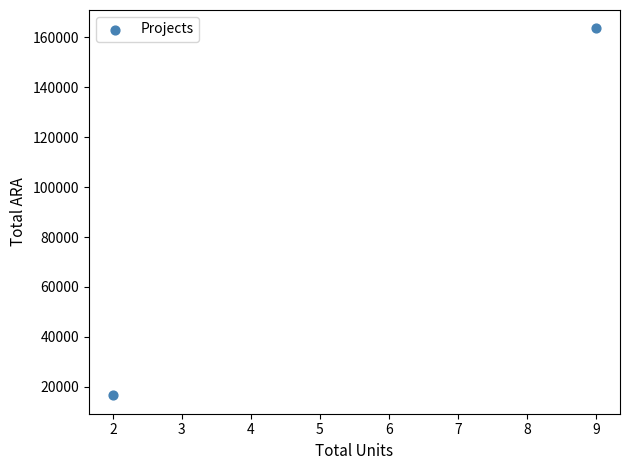

What is the range of X values (max minus min)?

7